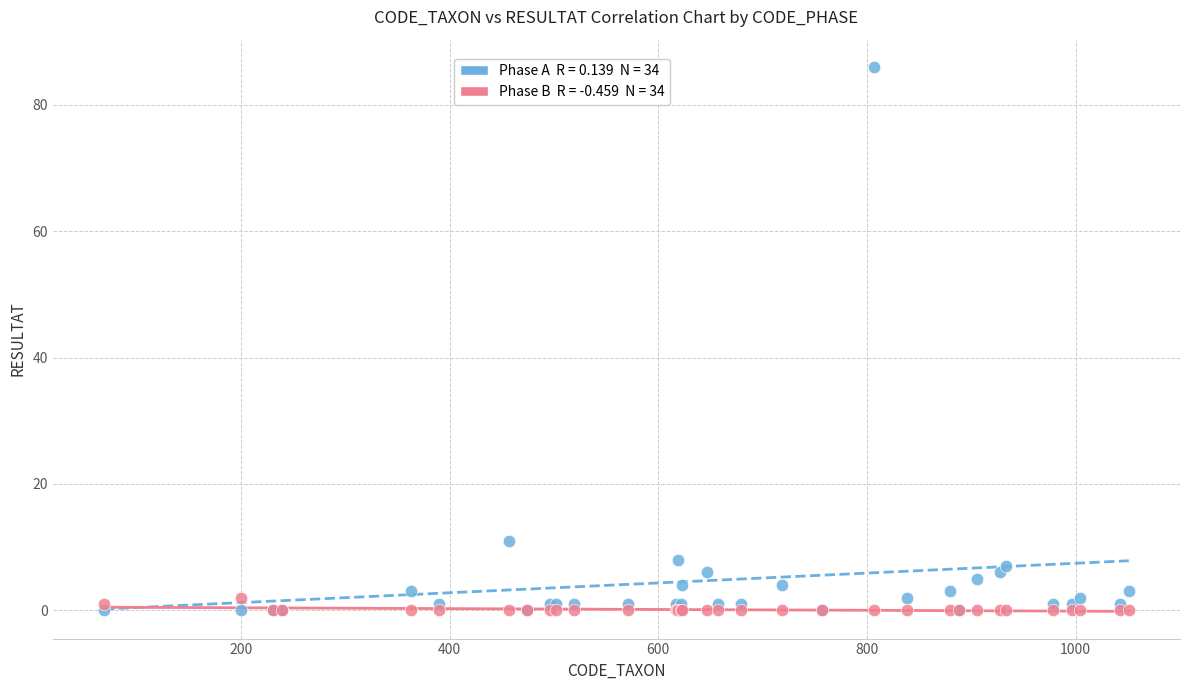

Across all series, what Y value is closest to 43?

11